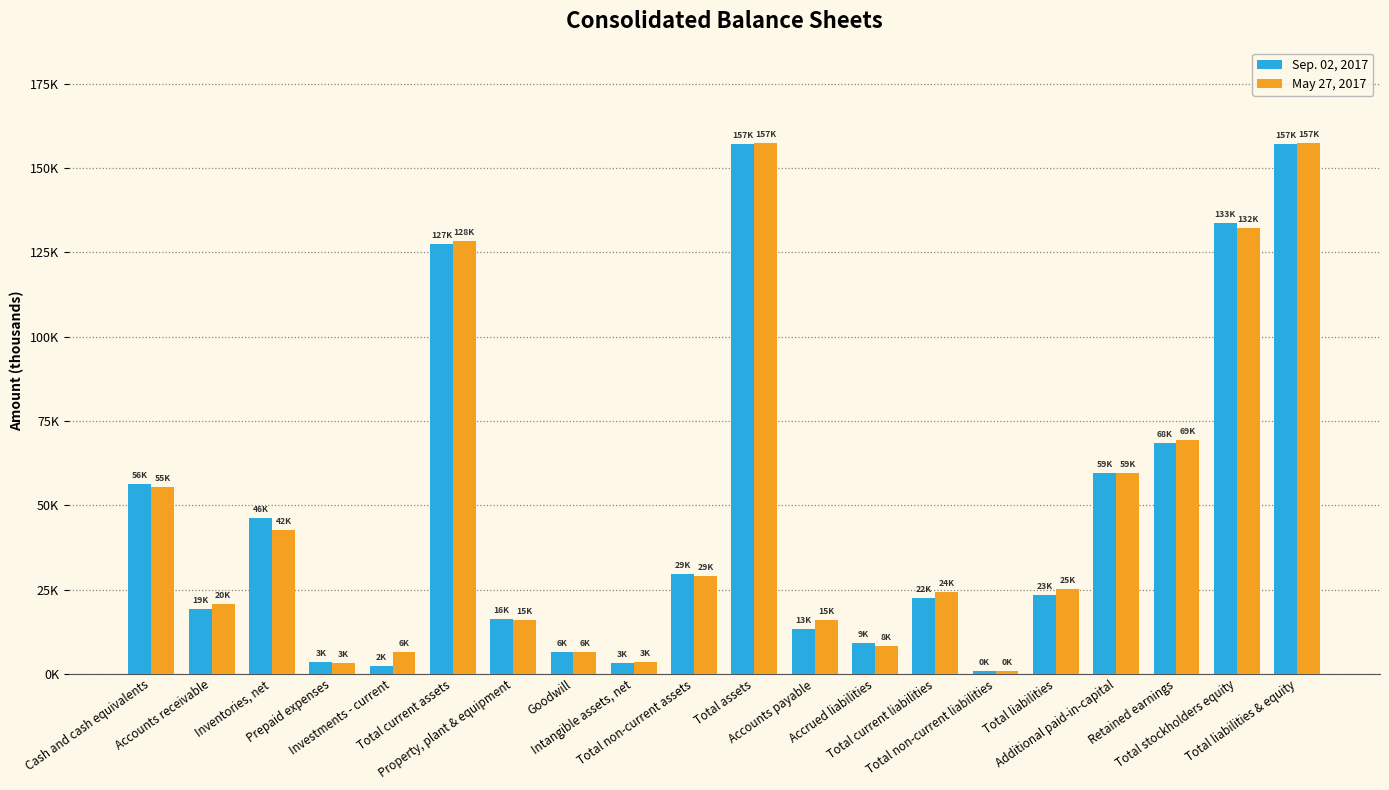

Does the chart contain any negative values?

No